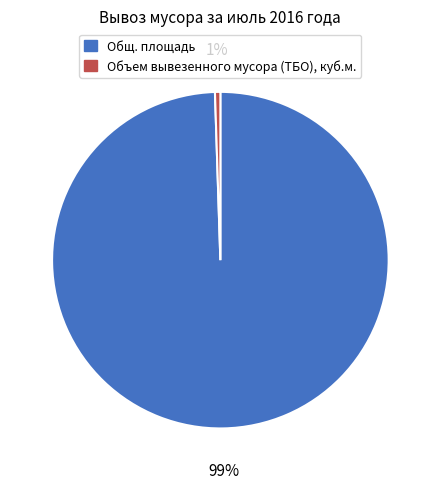

Is the sum of Общ. площадь and Объем вывезенного мусора (ТБО), куб.м. greater than half?

Yes